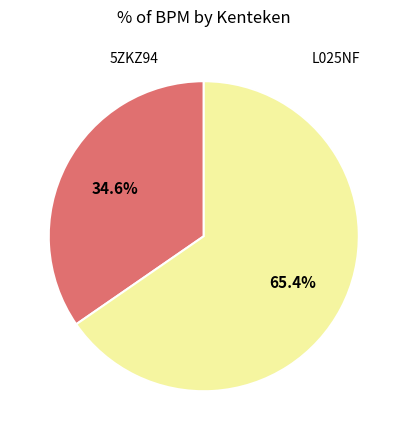

True or false: L025NF accounts for 65% of the total.

True